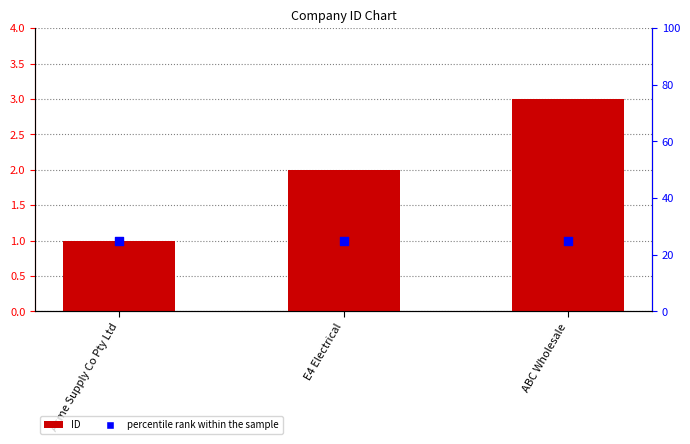

Is the value of percentile rank within the sample at Acme Supply Co Pty Ltd greater than the value of ID at ABC Wholesale?

Yes